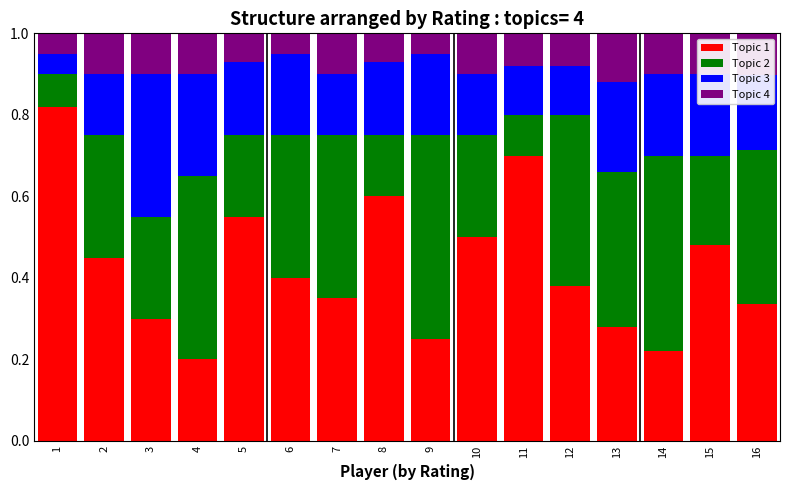

Is it true that Topic 1 equals 0.2 at 4?

True